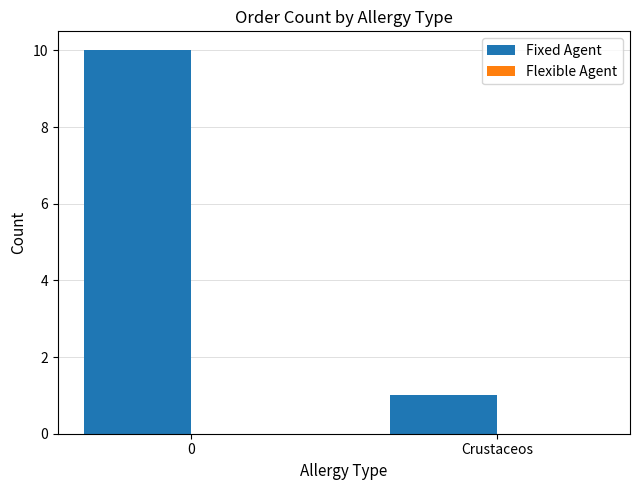

What position from the left is Crustaceos?

2